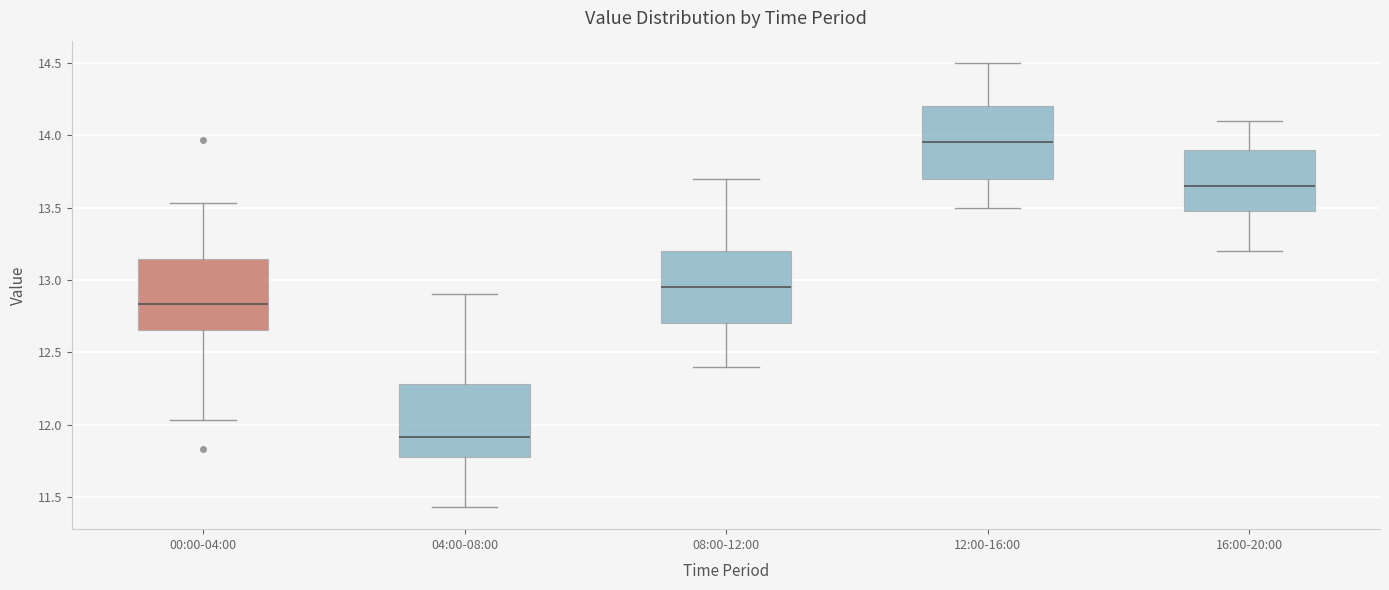

Which box's median line is the lowest?

04:00-08:00